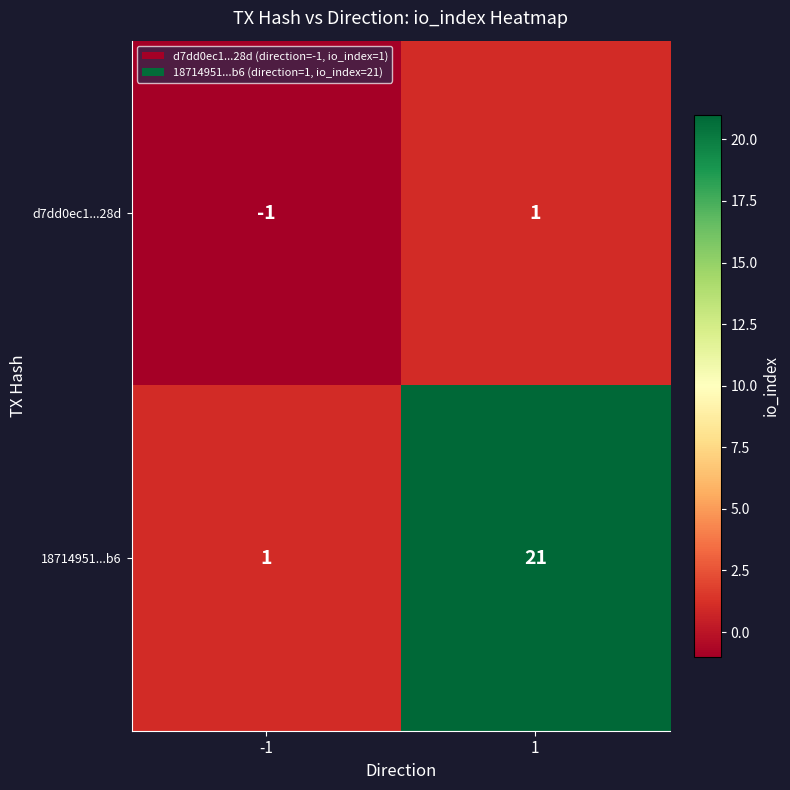

Is it true that d7dd0ec1...28d equals 1 at 1?

False